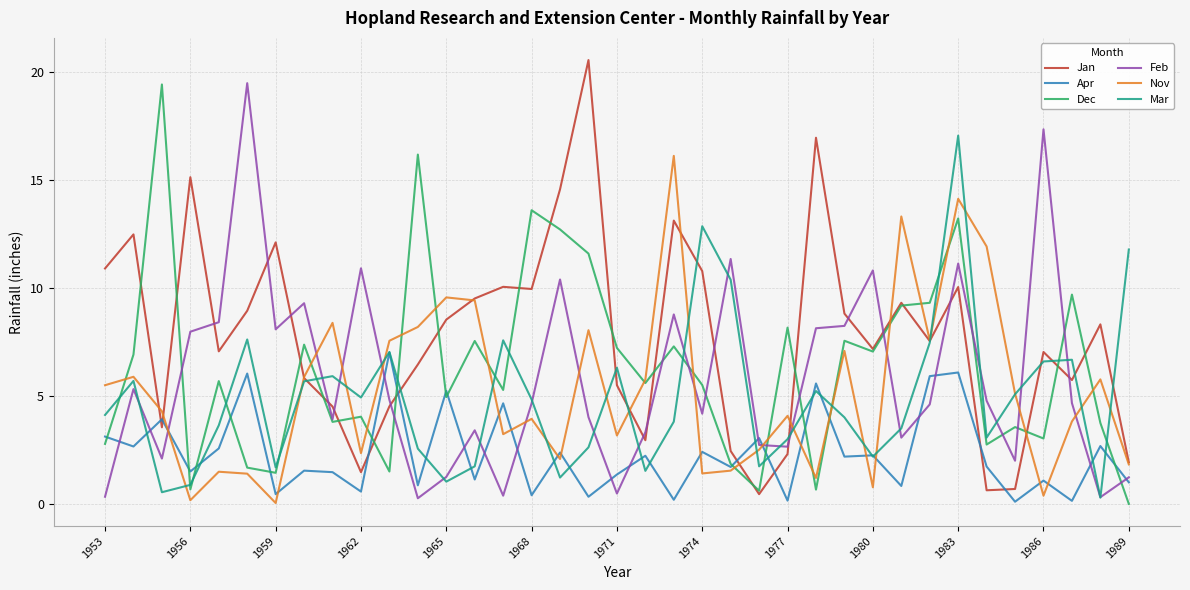

What is the maximum value shown in the chart?

20.6